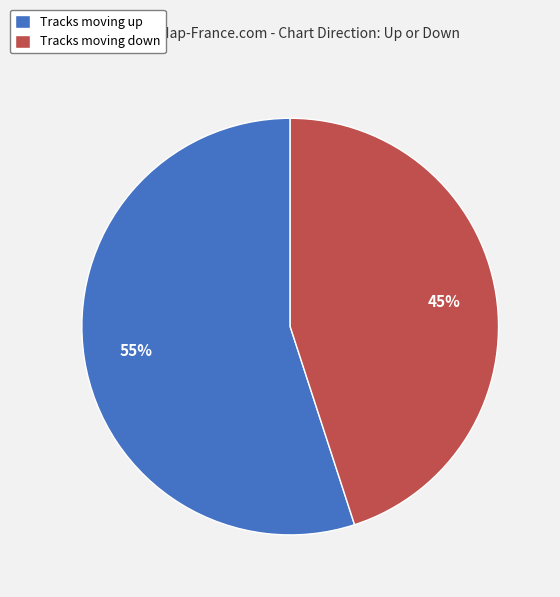

True or false: Tracks moving up accounts for 55% of the total.

True